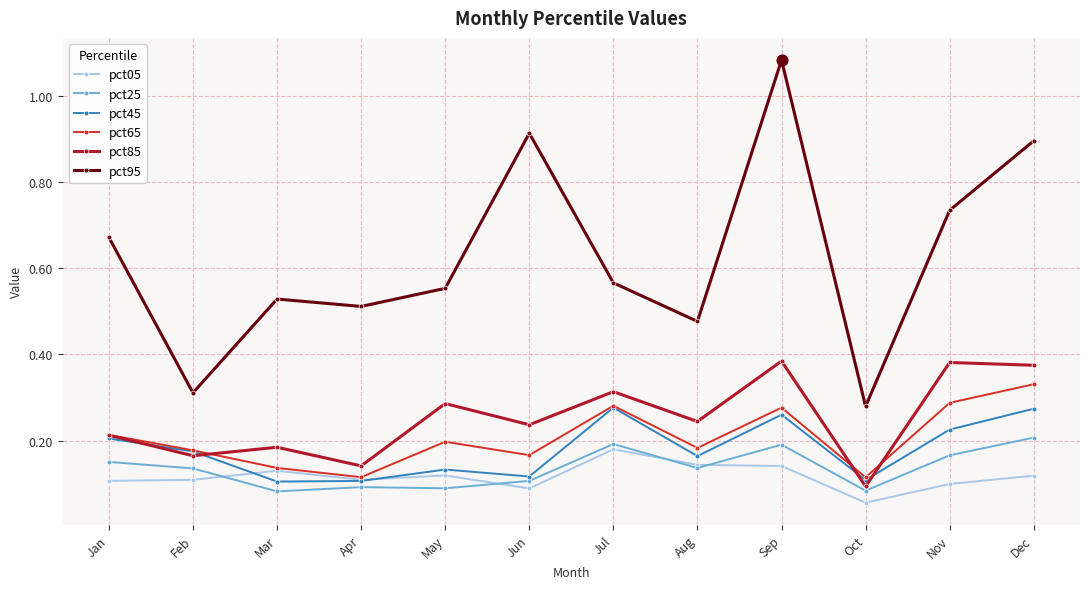

At which category is the sum across all series the highest?

Sep